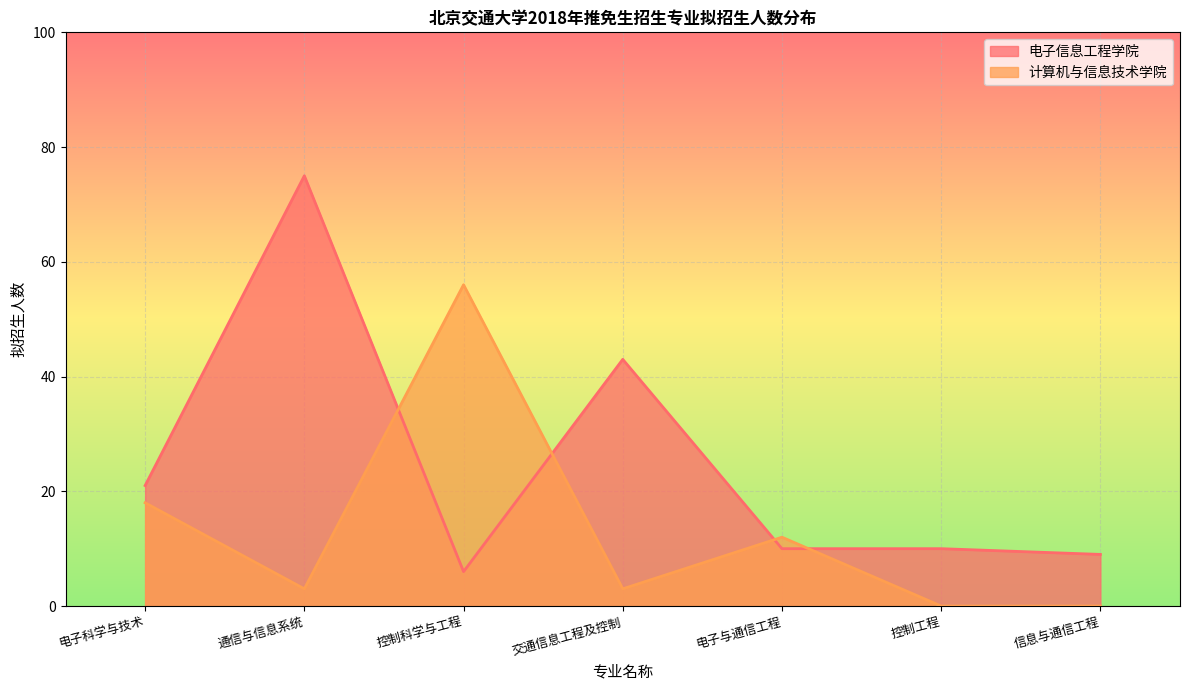

Count the number of data series in this chart.

2